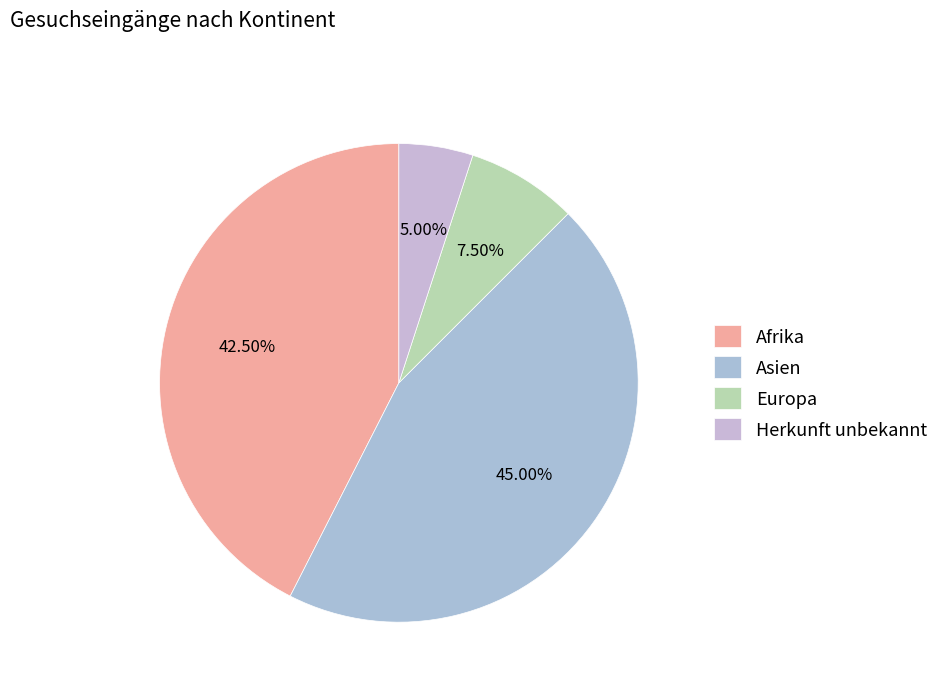

What is the total percentage of Herkunft unbekannt and Afrika?

47.5%